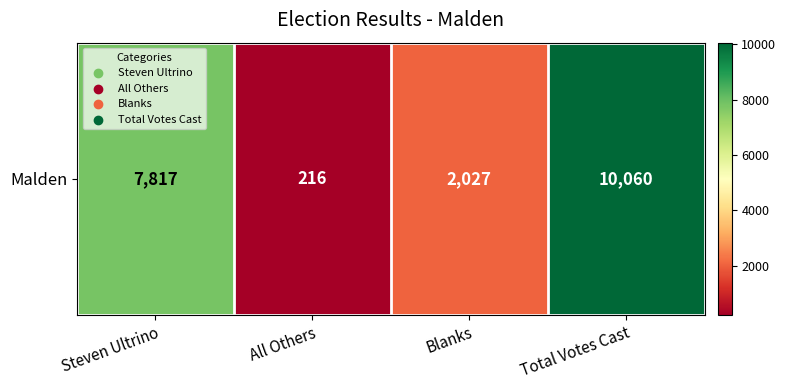

Is it true that the value at Blanks is 2027?

True